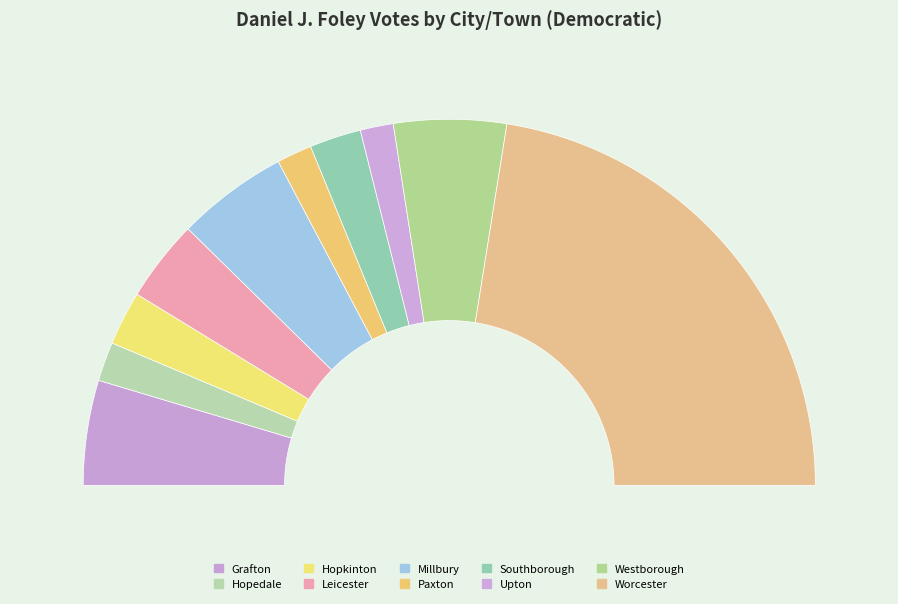

Do Grafton and Millbury together represent more than half of the pie?

No